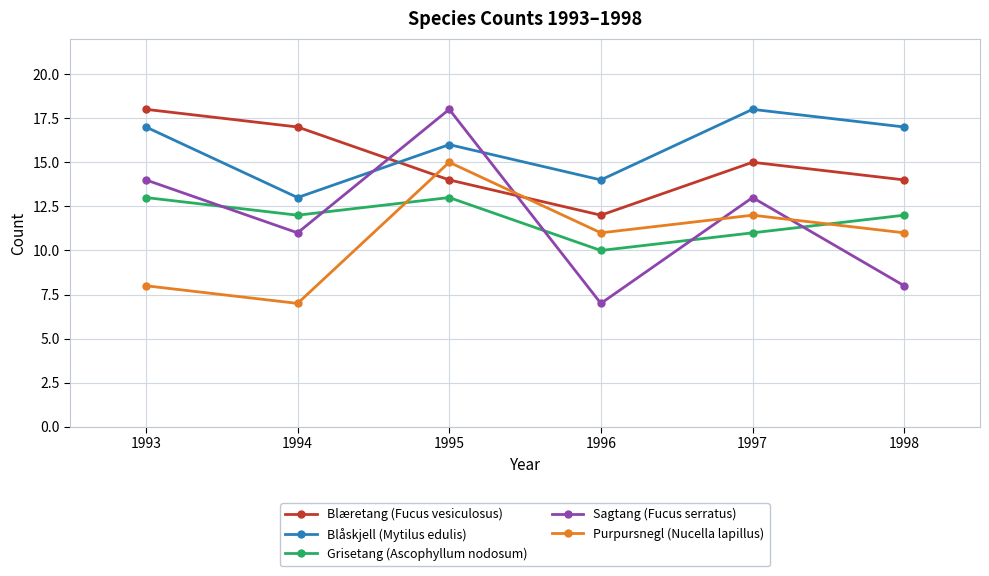

Which series has the widest spread of values?

Sagtang (Fucus serratus)